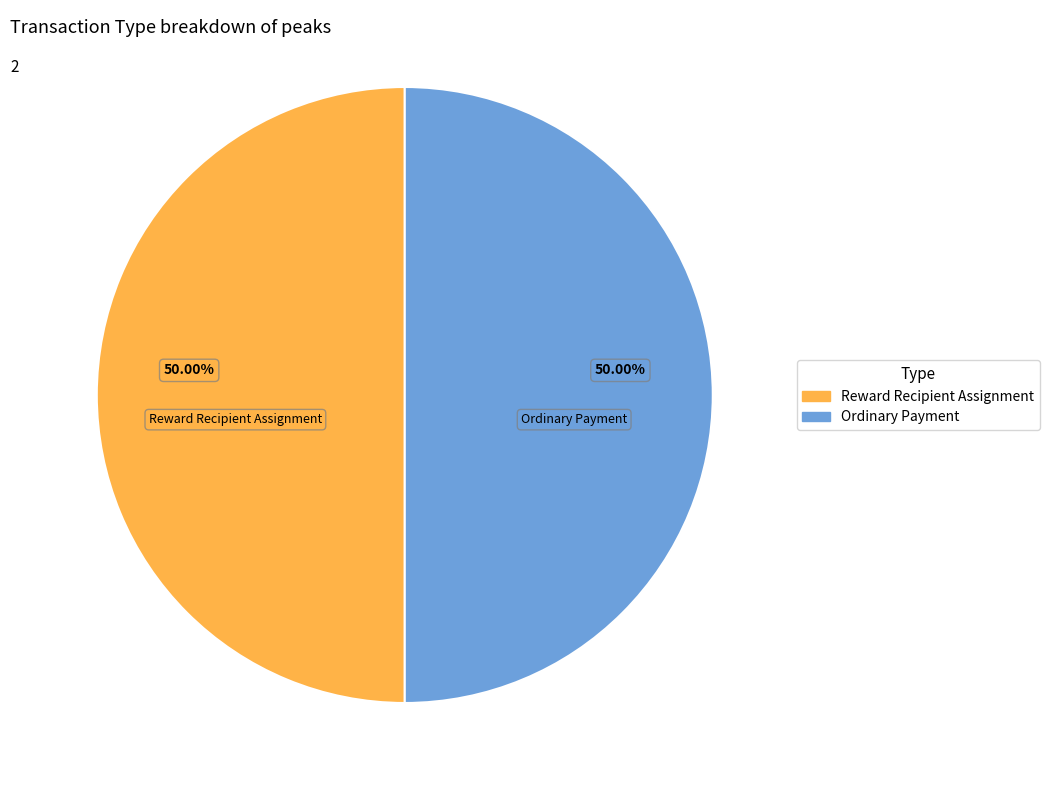

What is the ratio of the value at Reward Recipient Assignment to the value at Ordinary Payment?

1.0